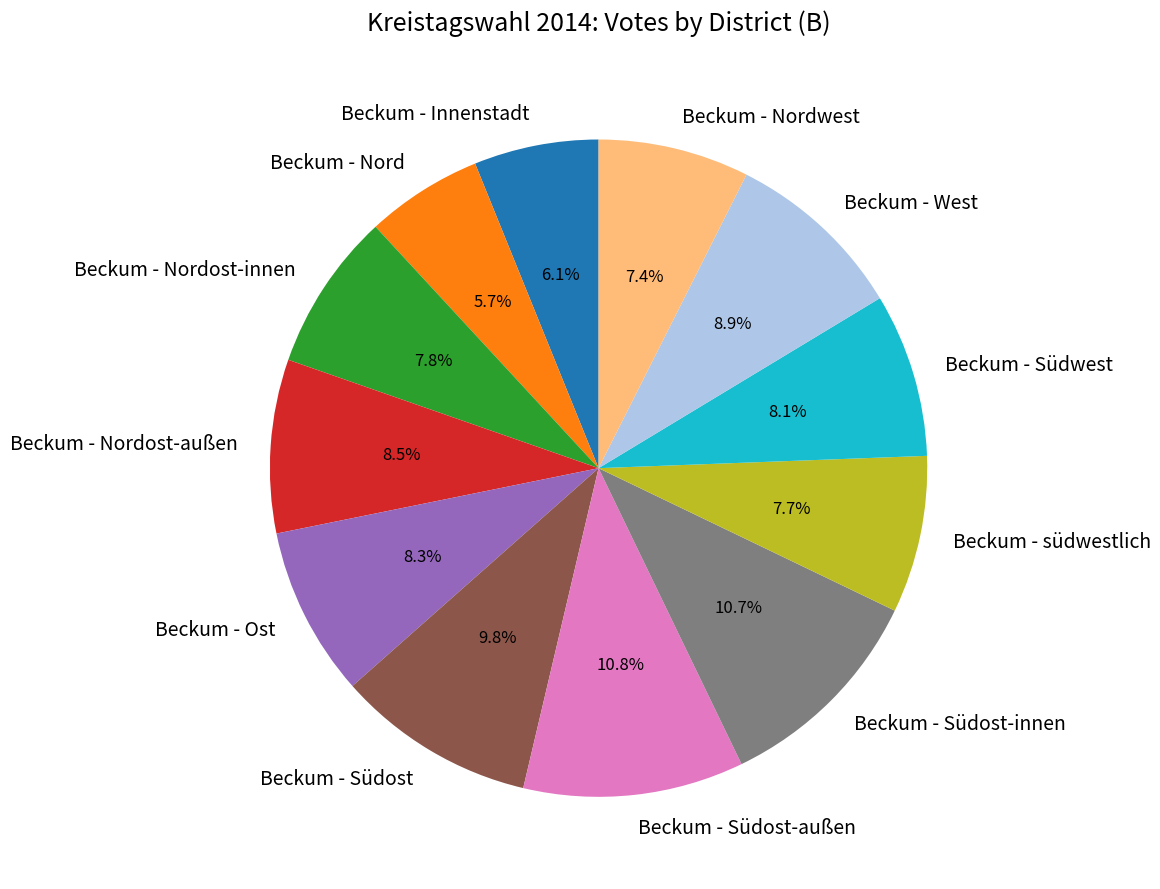

To the nearest percent, what percentage of the pie is Beckum - Nordost-innen?

8%